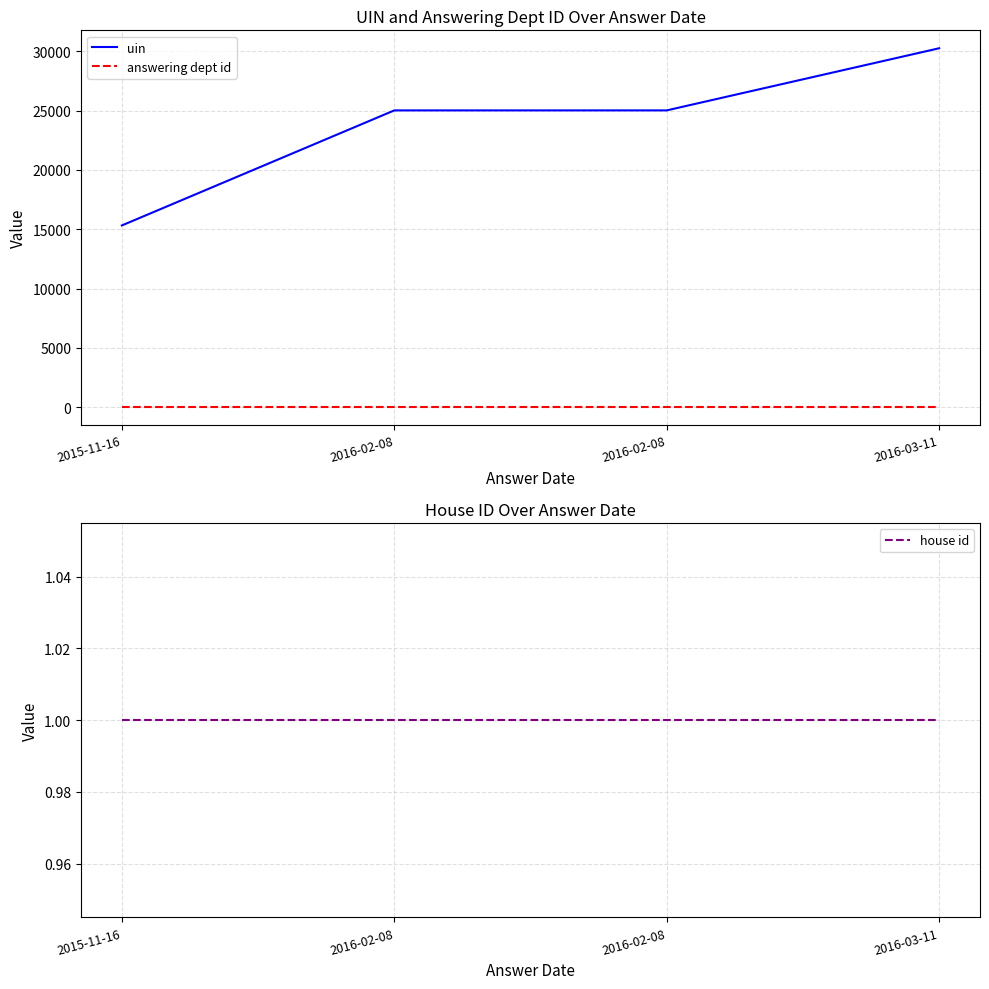

What is the difference between the highest and lowest values at 2016-02-08?

25023